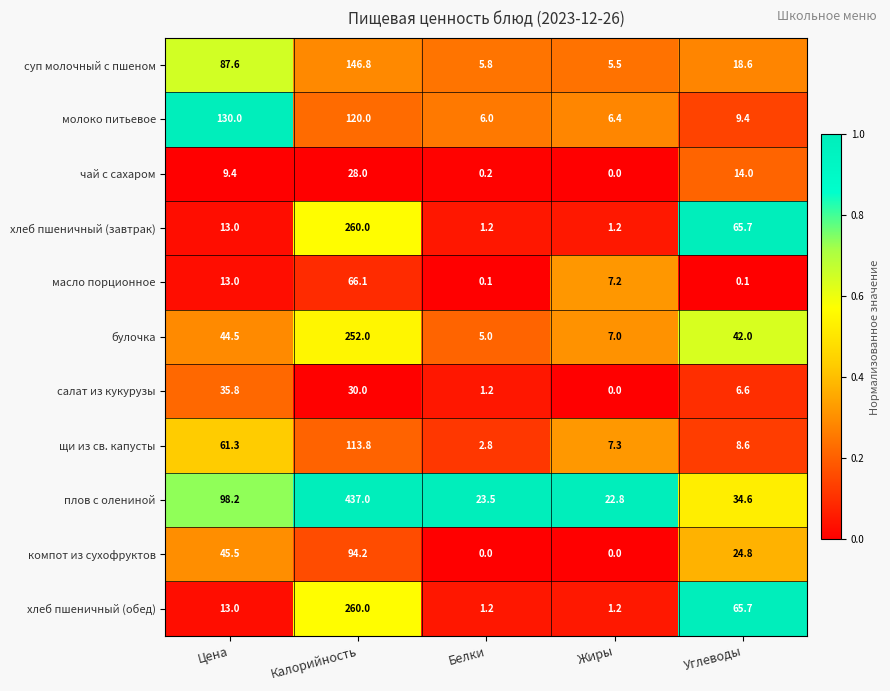

Which category has the highest value across all series?

Калорийность